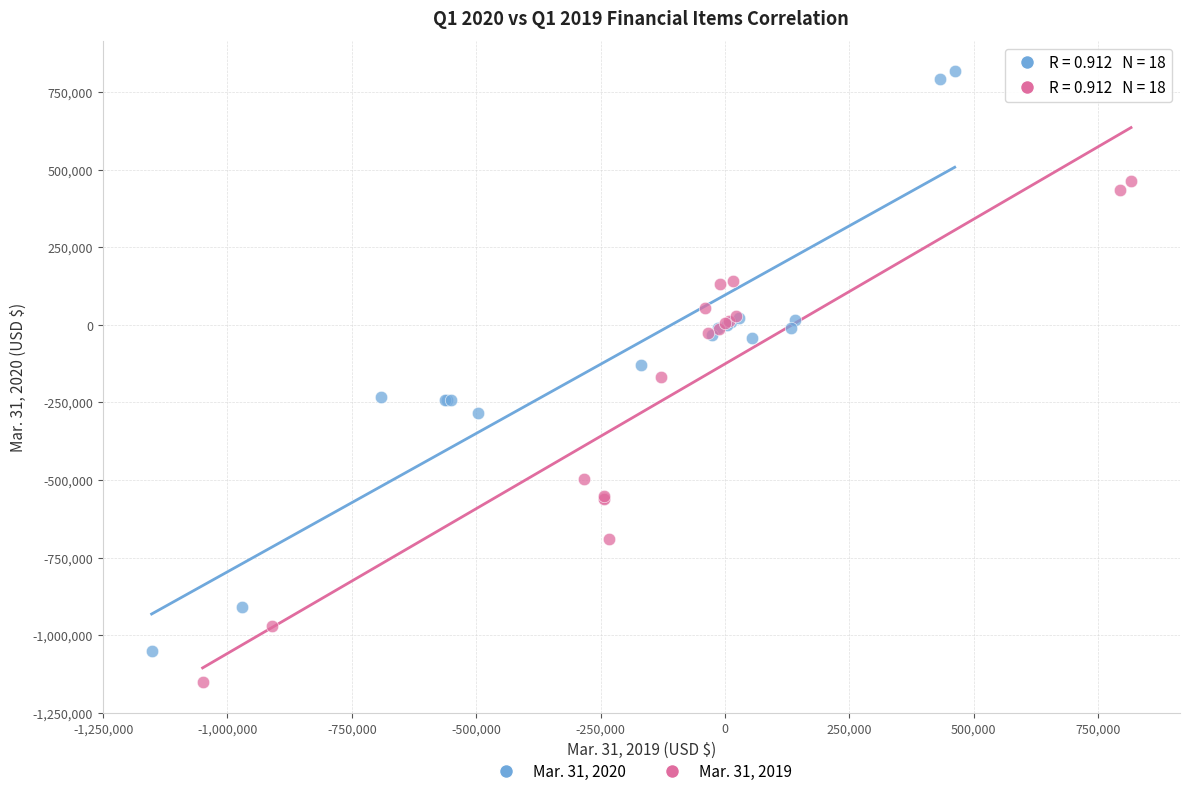

Which series contains the lowest Y value?

Mar. 31, 2019